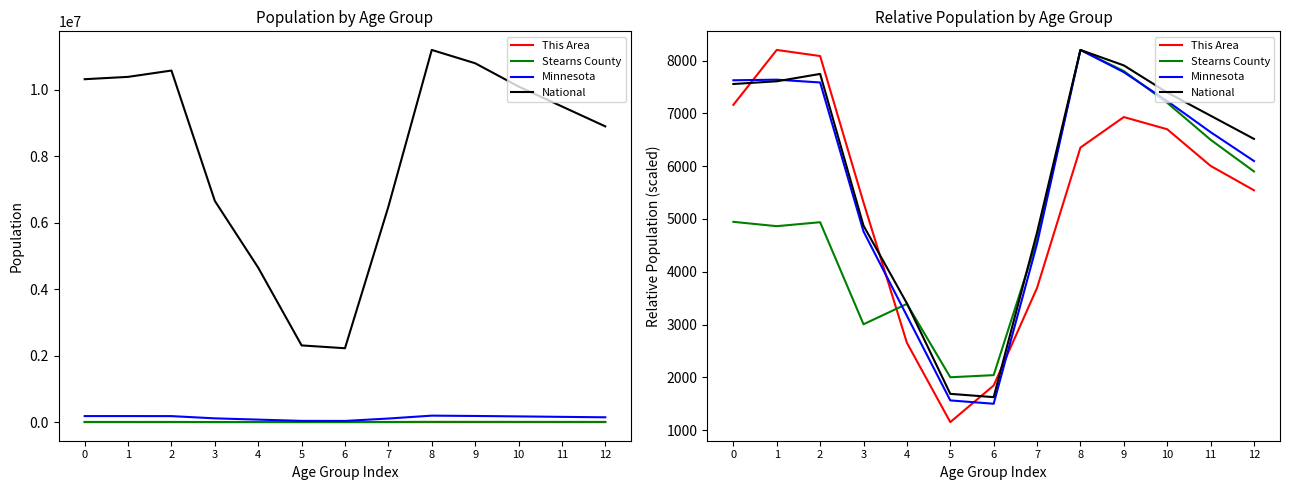

Where do Stearns County and This Area first cross each other?

3 and 4